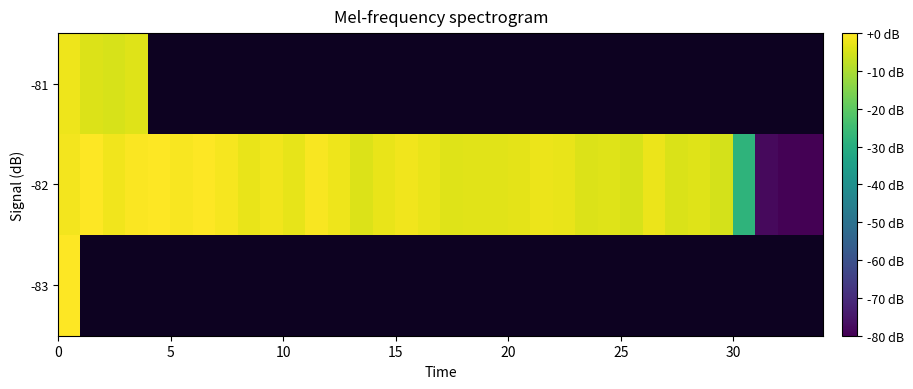

How many distinct data groups are displayed?

3